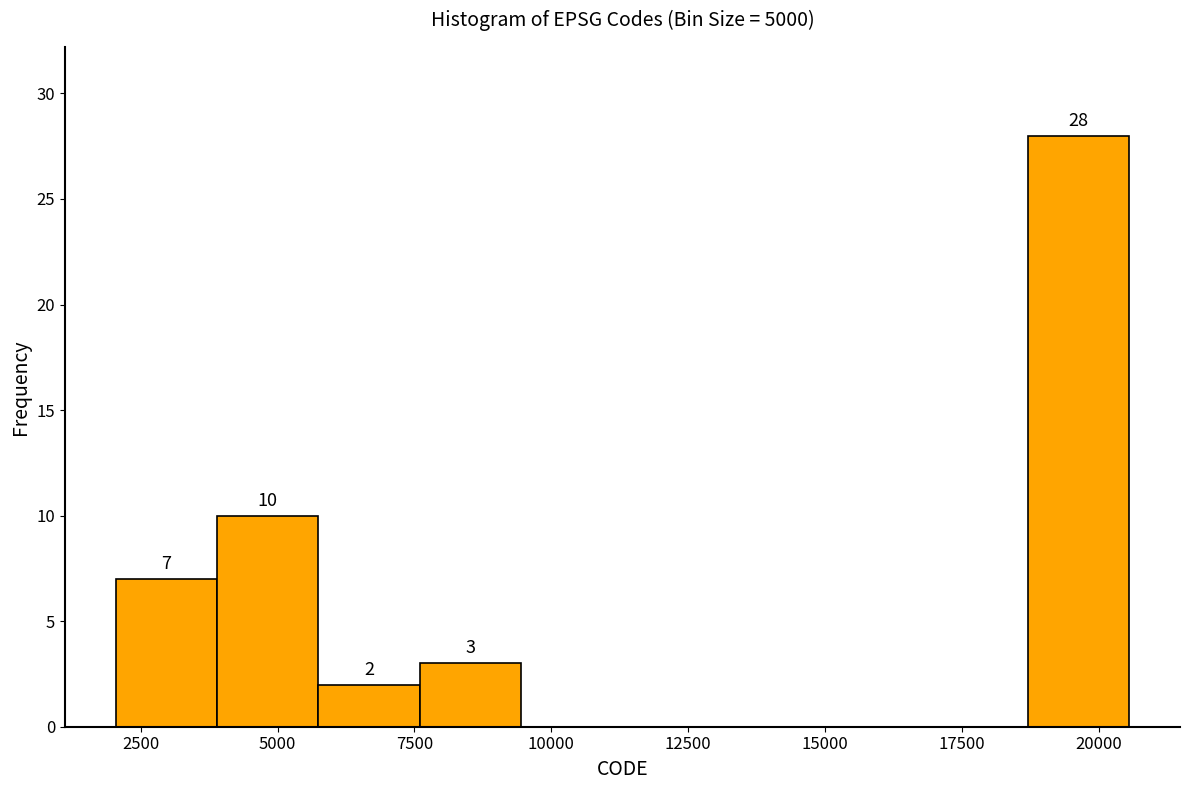

Around what value on the x-axis is the tallest bar? Give the approximate position of its centre, as read against the axis.

19500